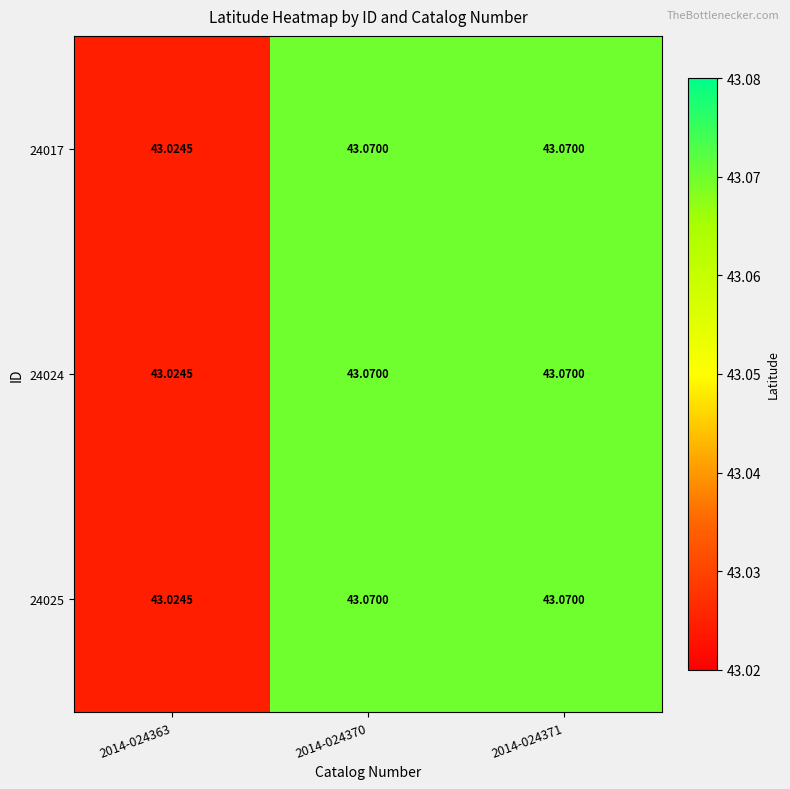

Is the value of 24025 at 2014-024363 greater than the value of 24024 at 2014-024371?

No